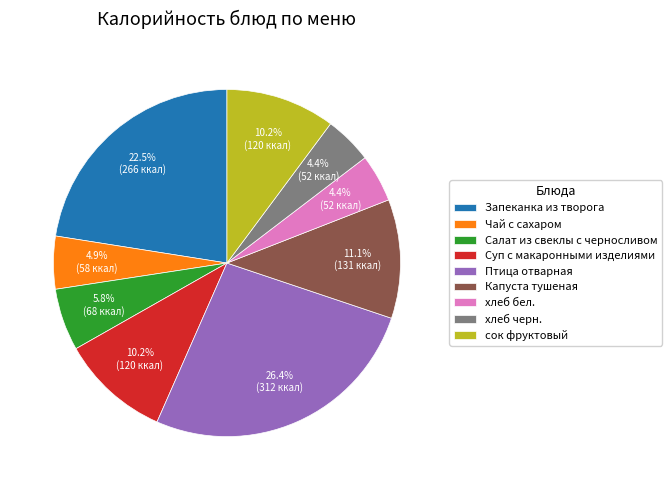

Between Салат из свеклы с черносливом and Суп с макаронными изделиями, which is larger?

Суп с макаронными изделиями